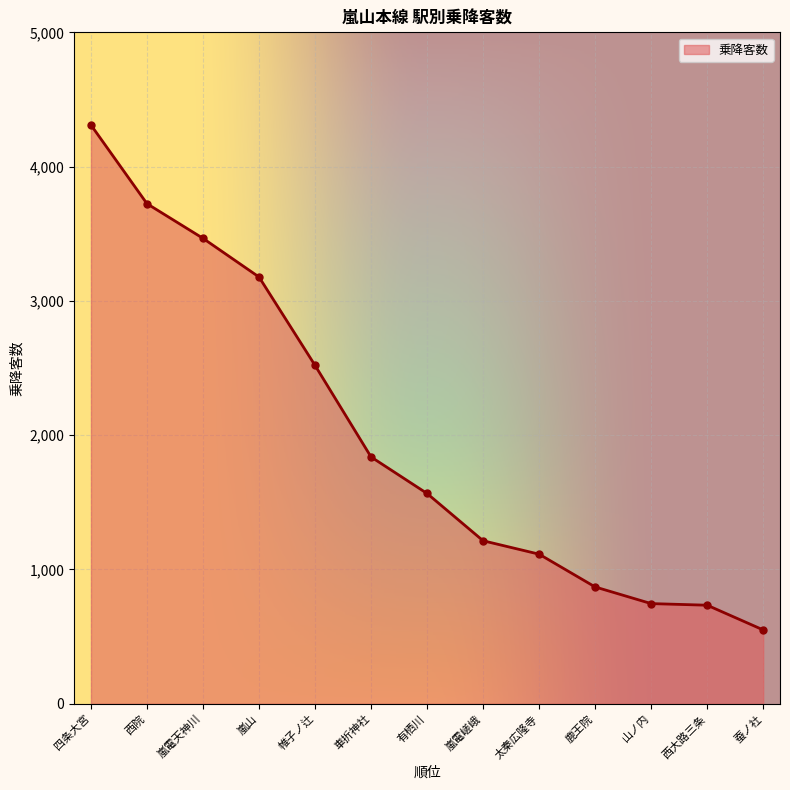

What is the difference between the maximum and minimum values?

3760